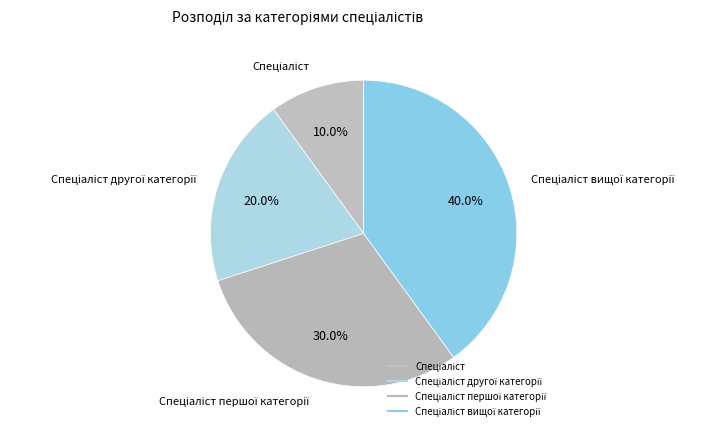

Count the number of slices in the pie.

4